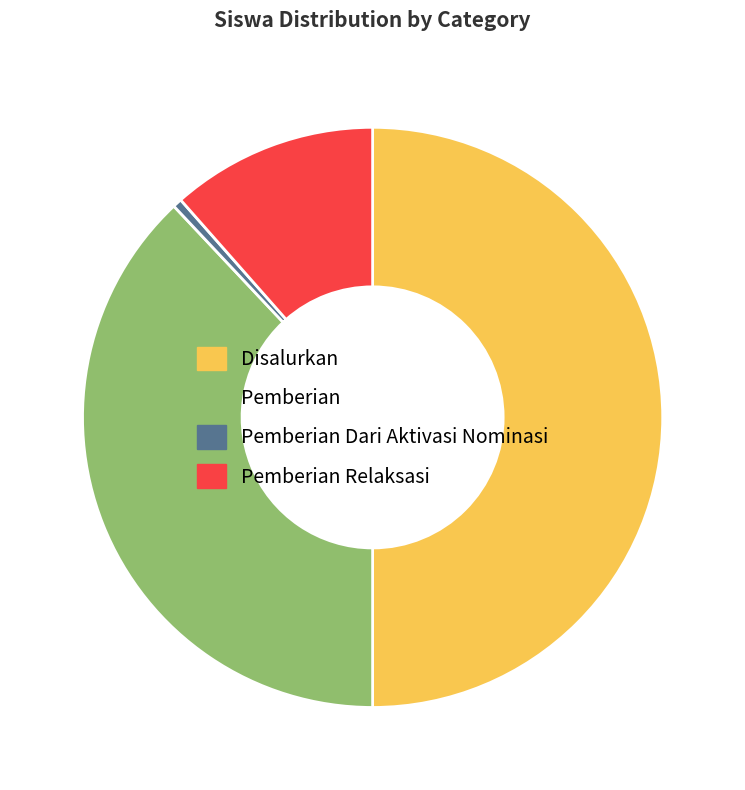

What is the ratio of the value at Pemberian to the value at Disalurkan?

0.8